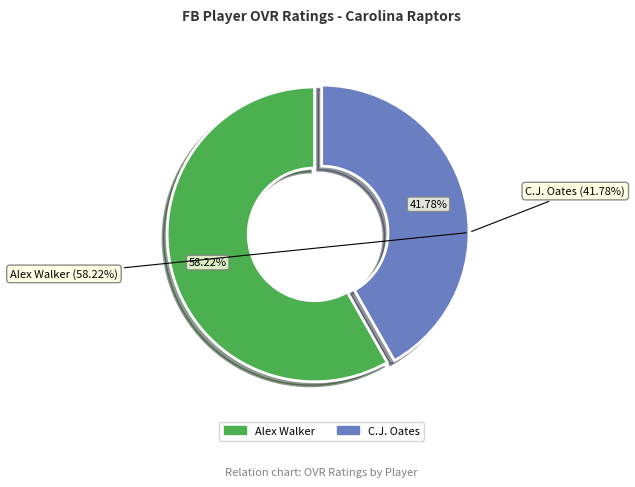

What is the total percentage of Alex Walker and C.J. Oates?

100.0%